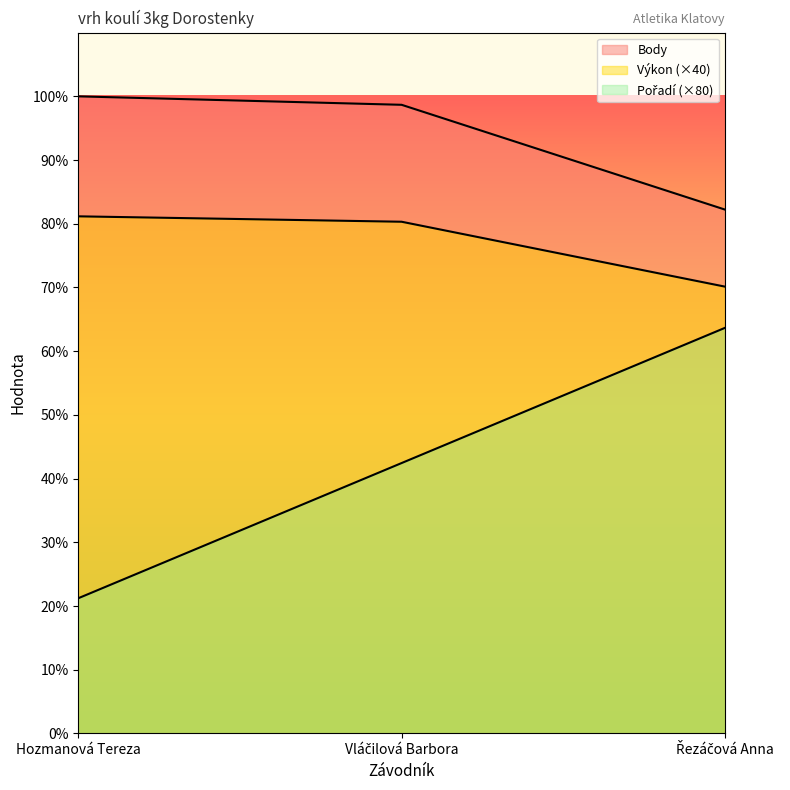

True or false: Body has a value of 168.0 at Řezáčová Anna.

False